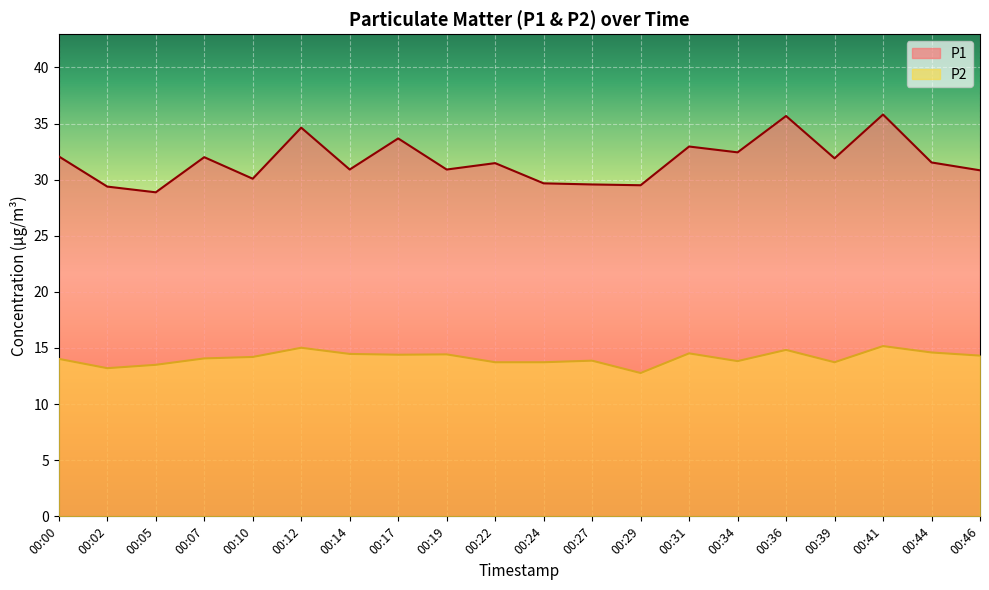

Reading right to left, extract all data points from this chart.

P1: 00:46=30.8	00:44=31.5	00:41=35.8	00:39=31.9	00:36=35.7	00:34=32.4	00:31=33.0	00:29=29.5	00:27=29.6	00:24=29.7	00:22=31.5	00:19=30.9	00:17=33.7	00:14=30.9	00:12=34.6	00:10=30.1	00:07=32.0	00:05=28.9	00:02=29.4	00:00=32.1
P2: 00:46=14.3	00:44=14.6	00:41=15.2	00:39=13.7	00:36=14.8	00:34=13.8	00:31=14.5	00:29=12.8	00:27=13.9	00:24=13.7	00:22=13.7	00:19=14.4	00:17=14.4	00:14=14.5	00:12=15.0	00:10=14.2	00:07=14.1	00:05=13.5	00:02=13.2	00:00=14.0